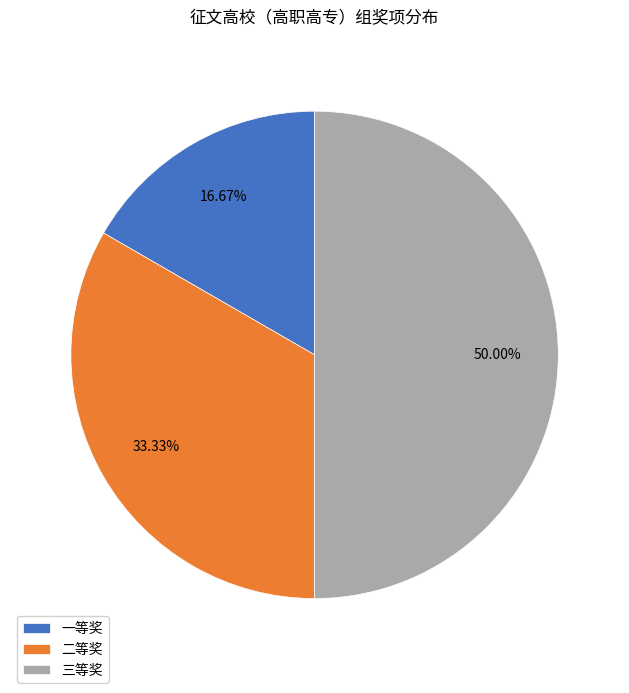

Rank the categories by value from lowest to highest.

一等奖, 二等奖, 三等奖